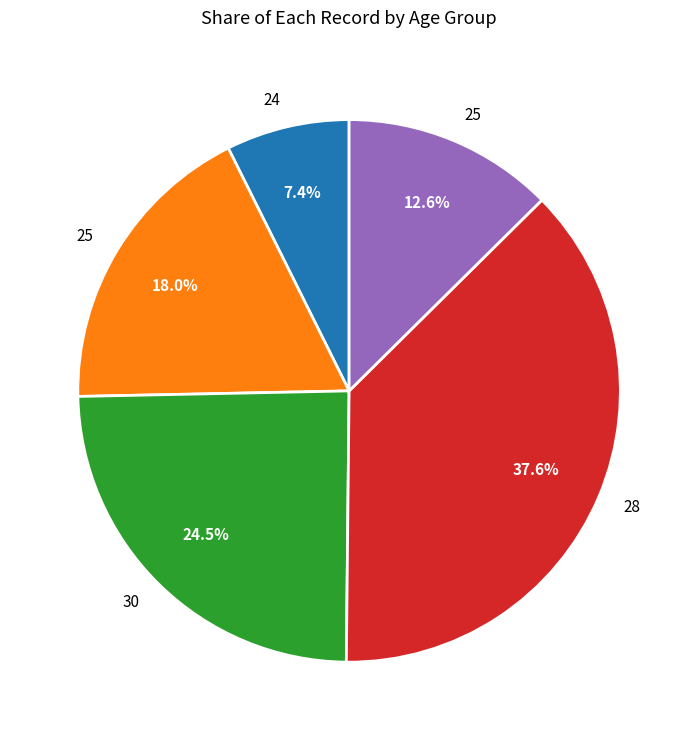

Does any single category account for the majority?

No